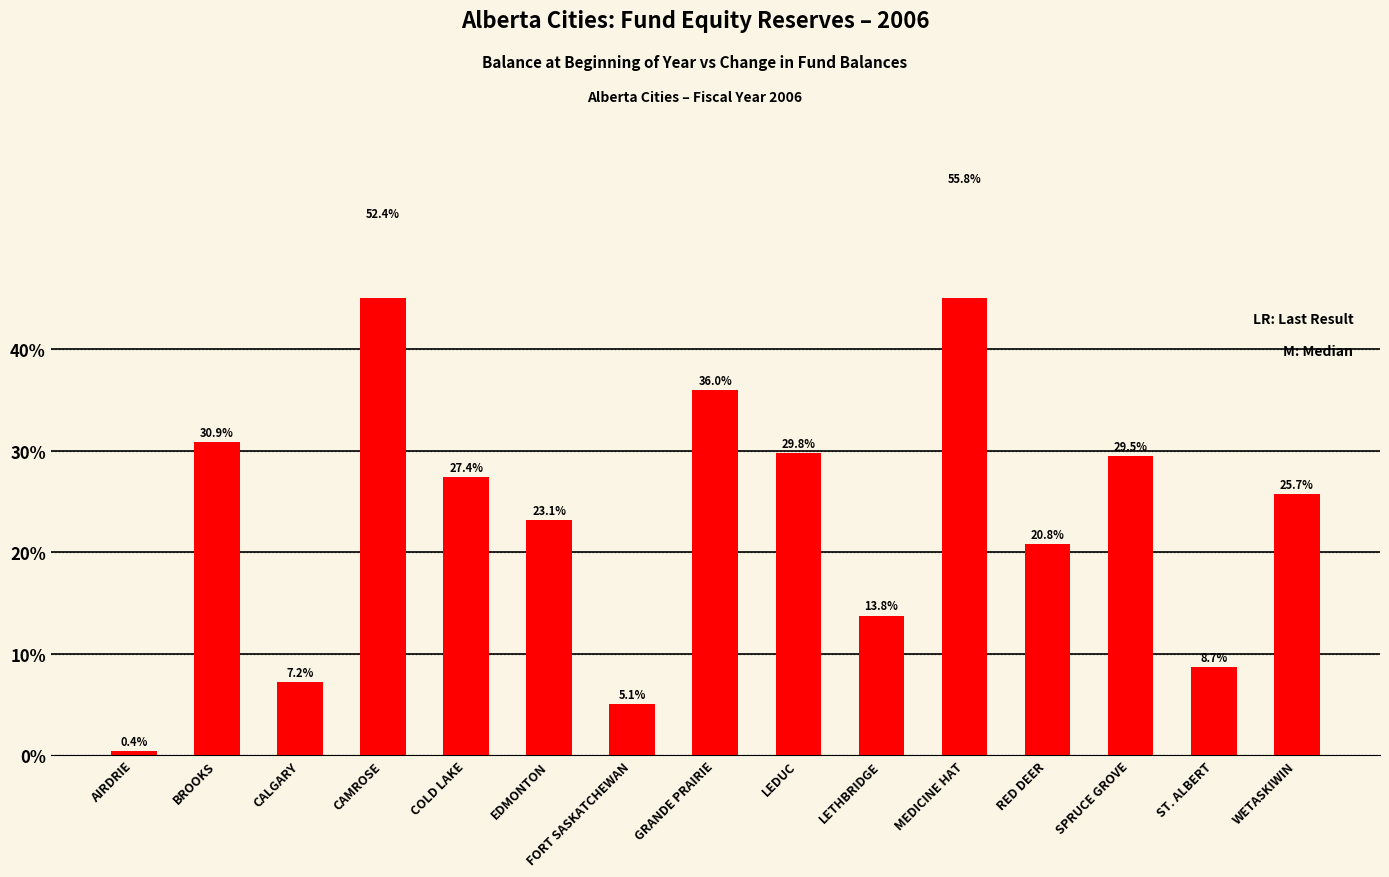

True or false: the data shows 4.1 at CALGARY.

False